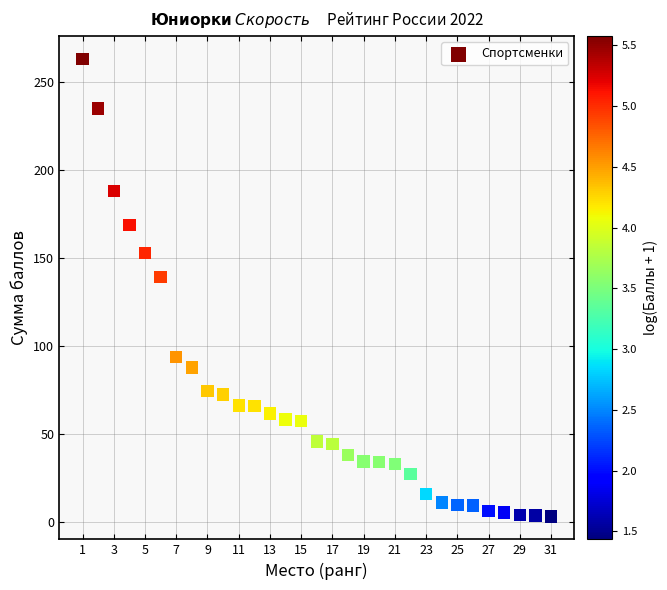

What Y value in the scatter plot is closest to 133?

139.1